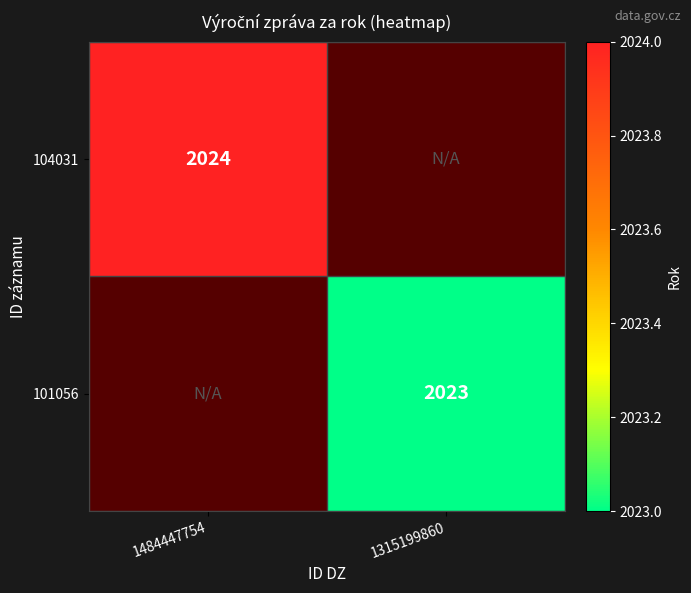

Is it true that 104031 equals 1126 at 1484447754?

False